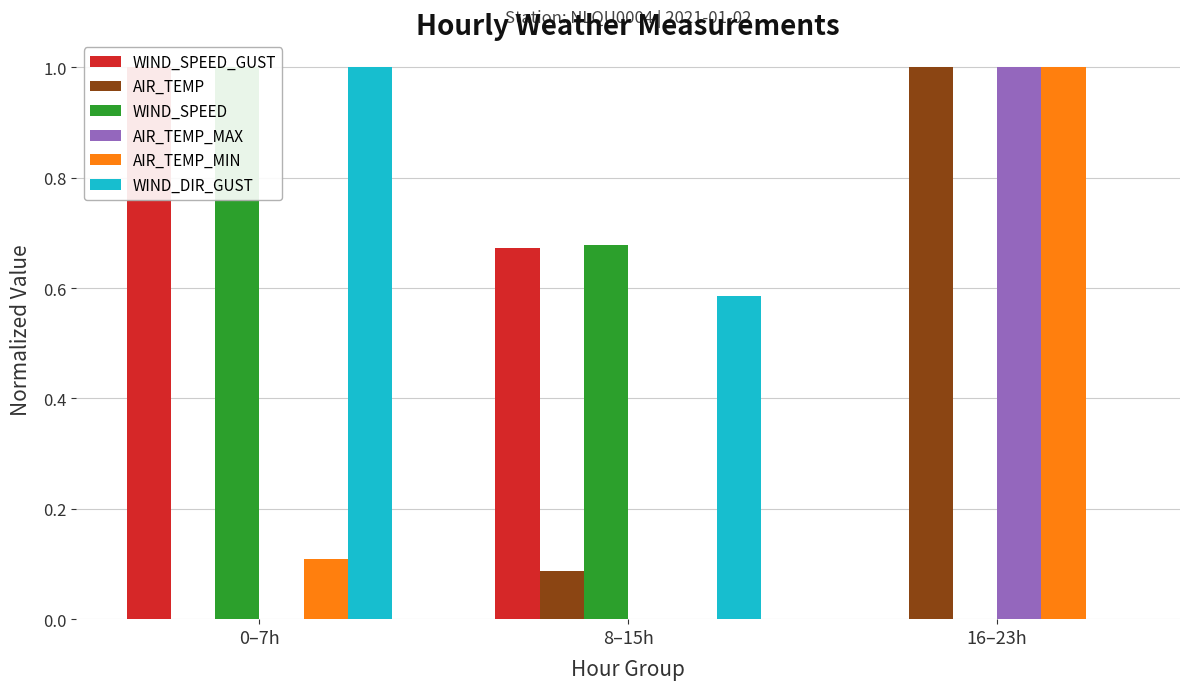

Which series changed the most between 0–7h and 16–23h?

WIND_SPEED_GUST